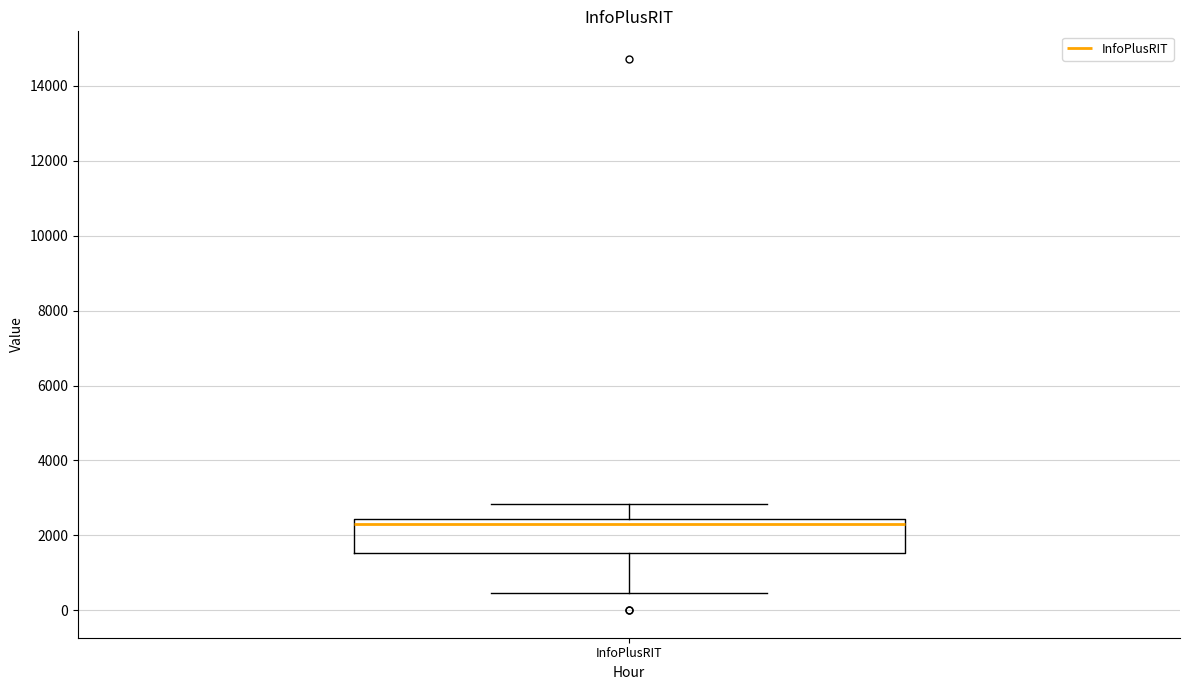

Transcribe this box plot: give where the median line is, the range the box spans, and where the two whiskers end, as read against the y-axis. The values are not printed on the chart, so give them approximately, as read against the axis.

median 2200, box 1600 to 2400, whiskers 400 to 2800